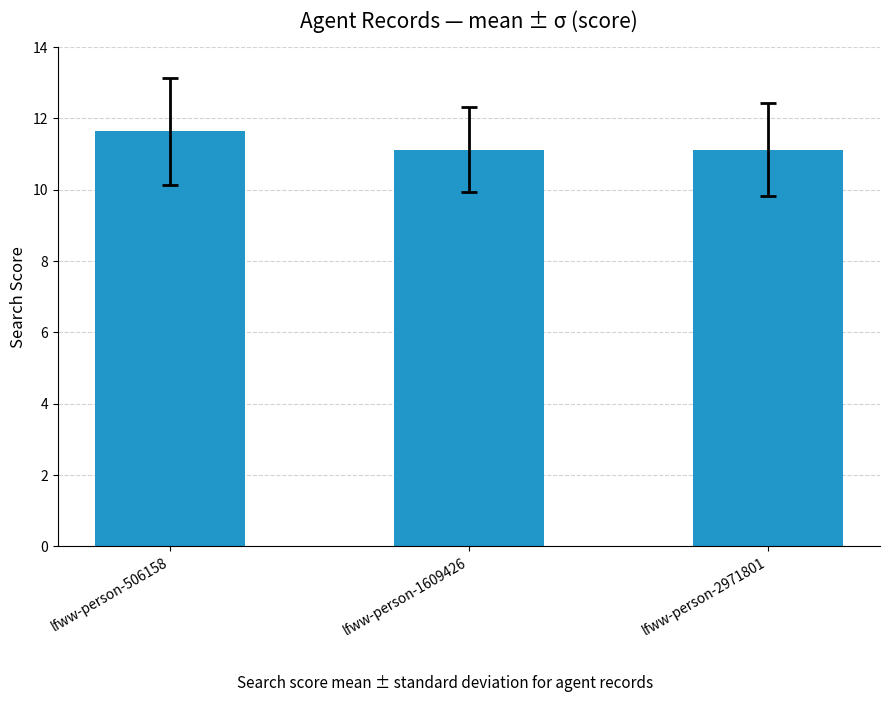

What is the value of the 2nd bar from the left?

11.1